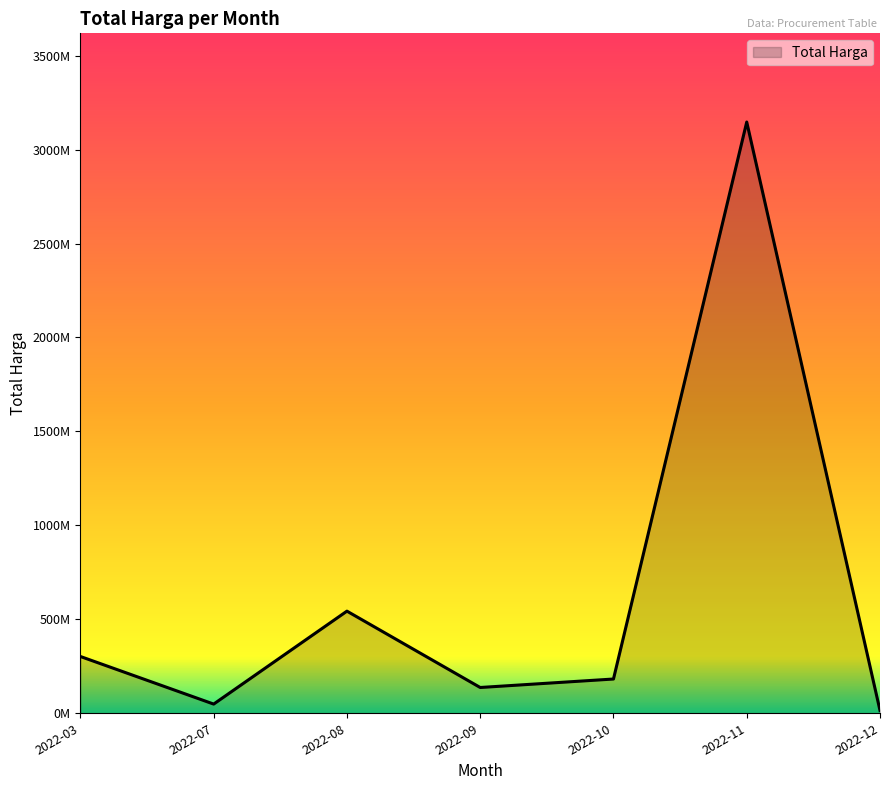

What is the smallest value displayed?

14750000